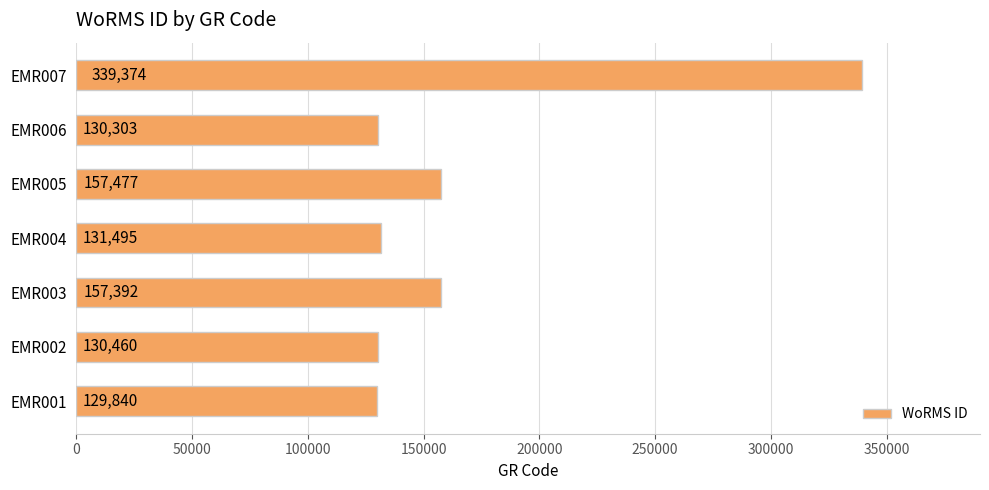

Is it true that the value at EMR002 is 130460?

True